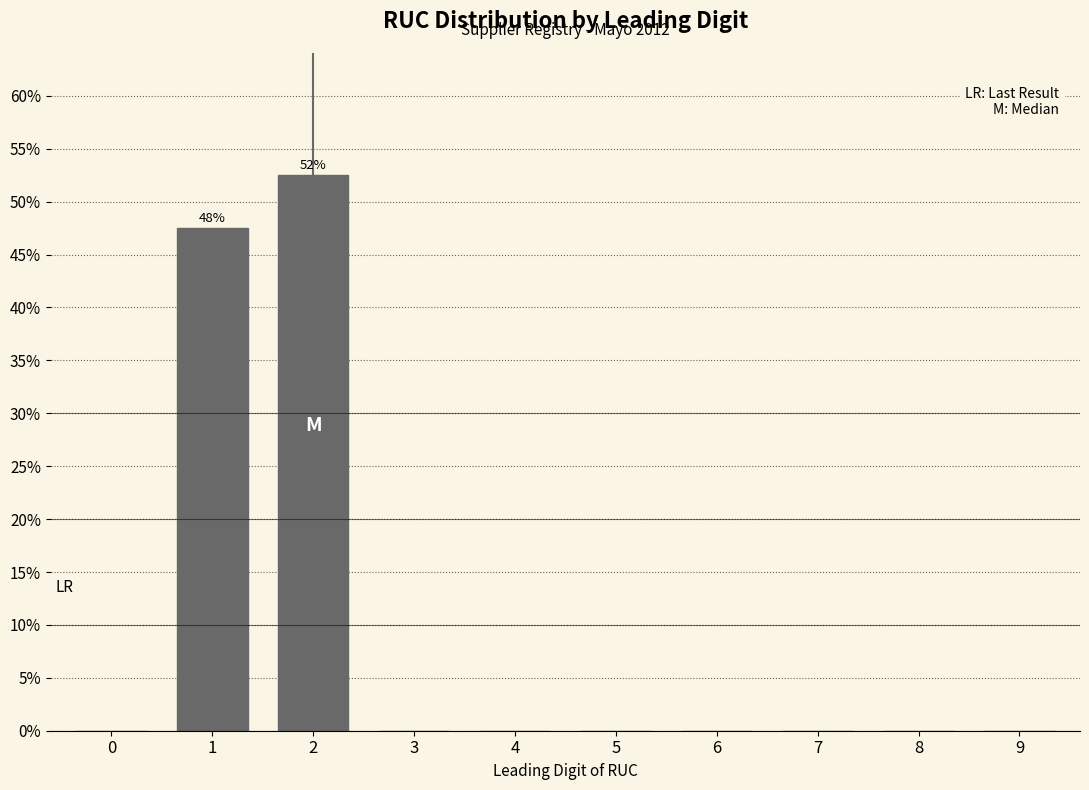

Reading right to left, list all the values displayed in this chart.

9=0.0	8=0.0	7=0.0	6=0.0	5=0.0	4=0.0	3=0.0	2=52.5	1=47.5	0=0.0